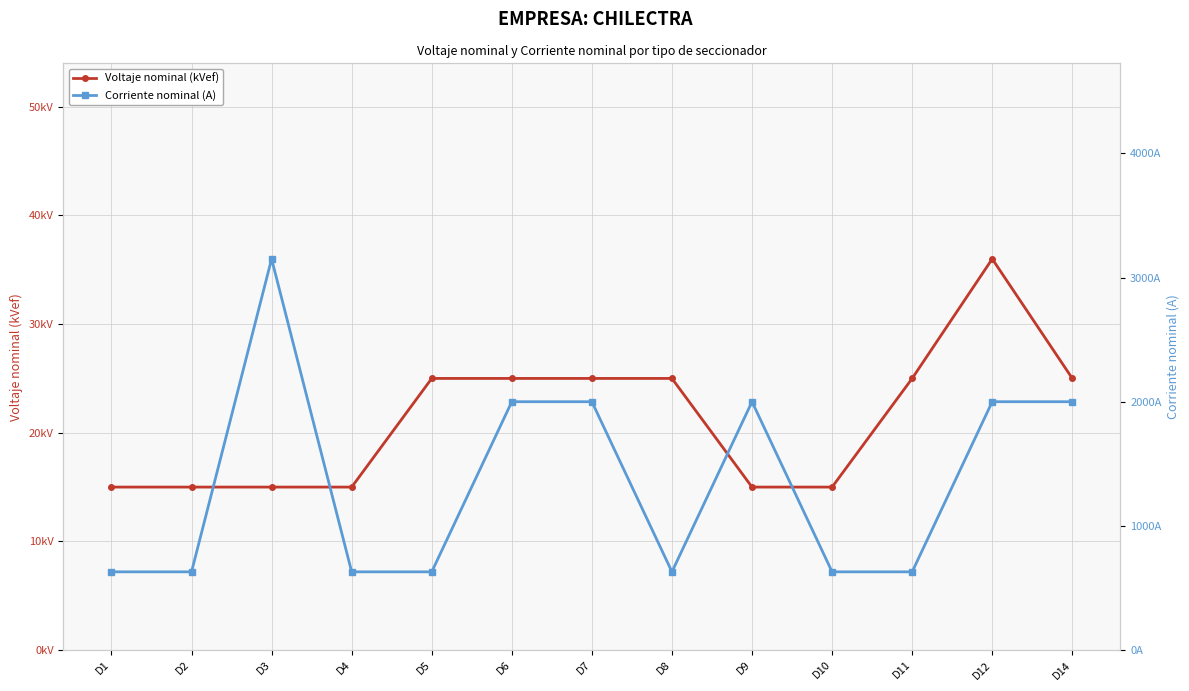

True or false: Corriente nominal (A) has more than 0 points higher than both neighbors.

True